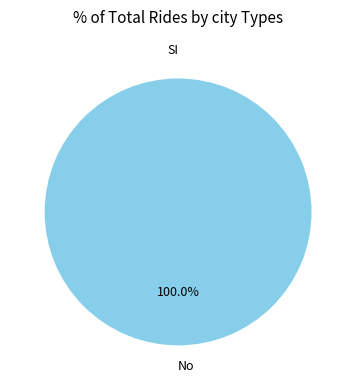

What percentage do No and SI together represent?

100.0%